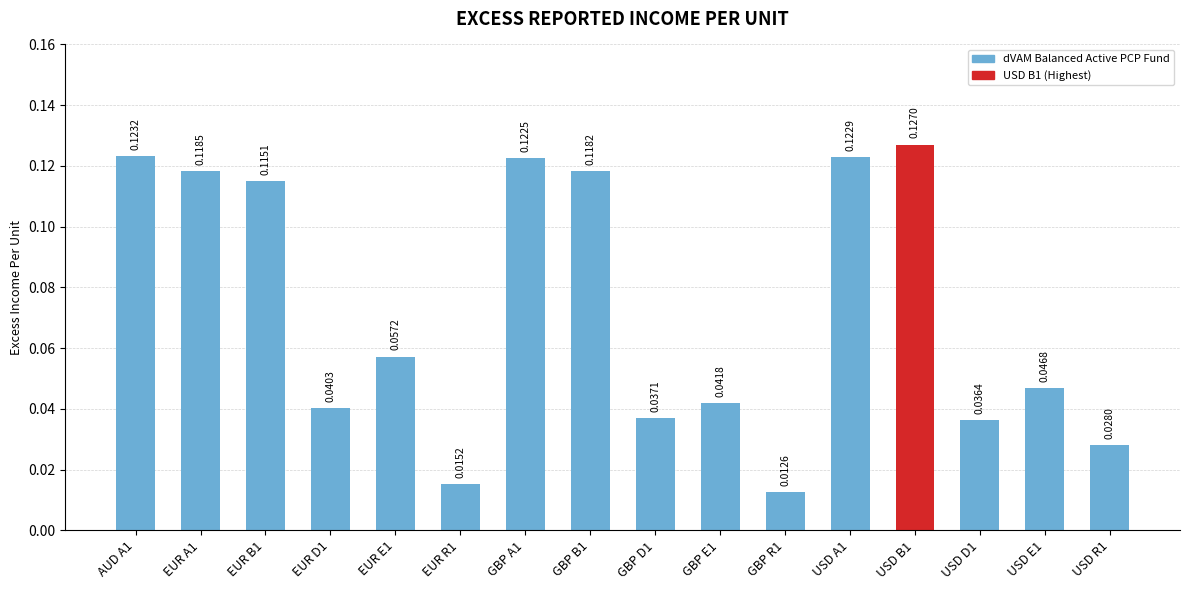

Rank the categories by value from highest to lowest.

USD B1, AUD A1, USD A1, GBP A1, EUR A1, GBP B1, EUR B1, EUR E1, USD E1, GBP E1, EUR D1, GBP D1, USD D1, USD R1, EUR R1, GBP R1